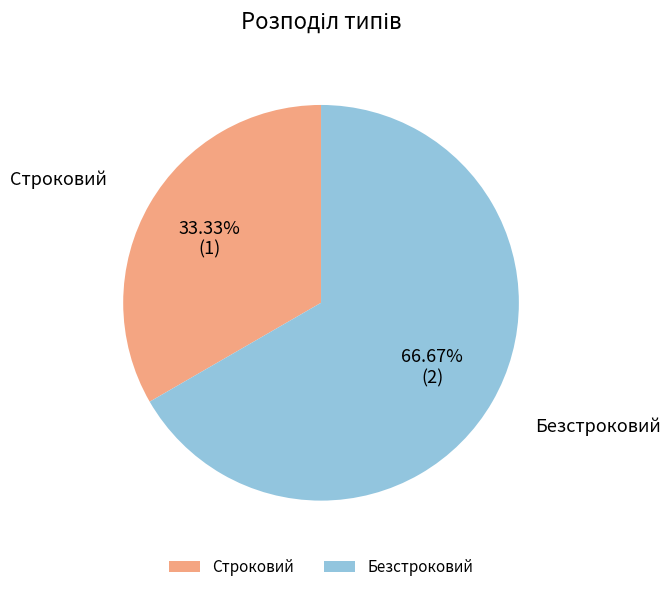

To the nearest percent, what percentage of the pie is Безстроковий?

67%